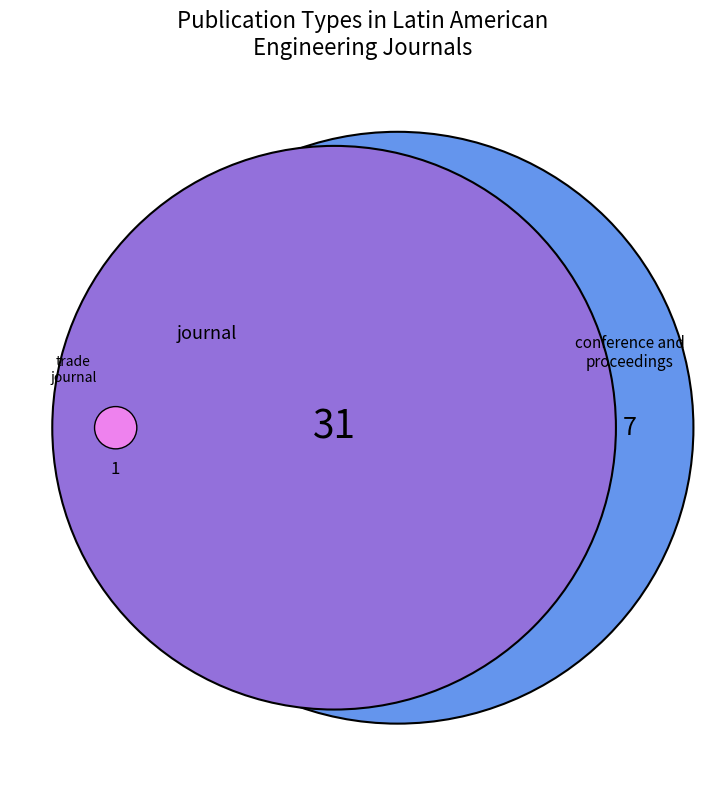

What is the change in value from journal to trade journal?

-30